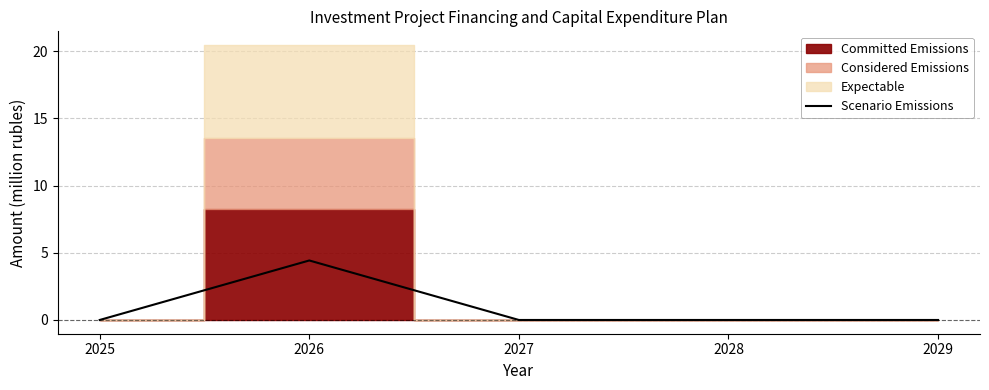

True or false: there are more than 2 points higher than both neighbors.

False